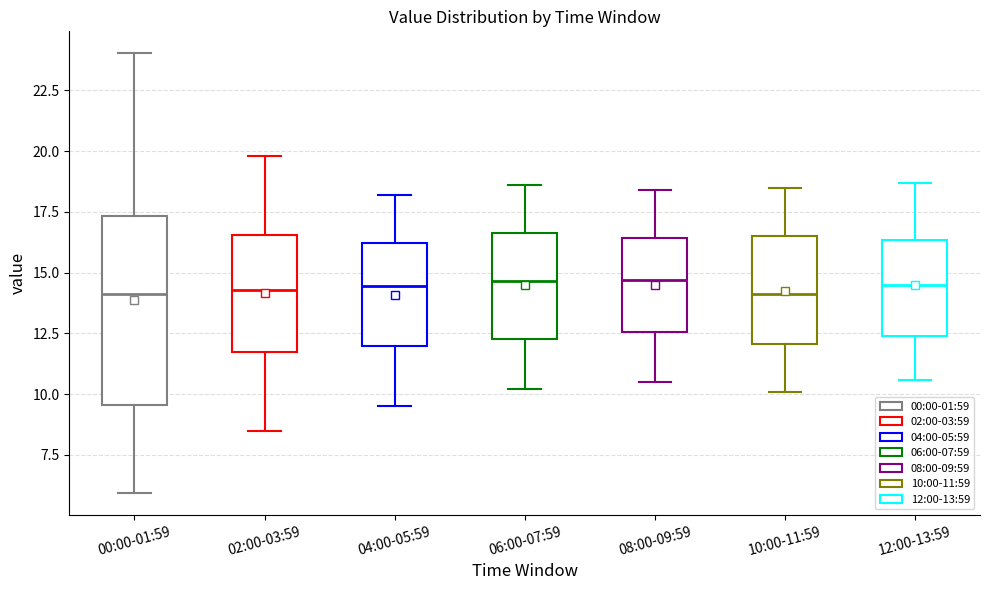

Reading left to right, transcribe this box plot: for each box, give where its median line is, the range the box spans, and where its two whiskers end, as read against the y-axis. The values are not printed on the chart, so give them approximately, as read against the axis.

00:00-01:59: median 14.0, box 9.5 to 17.5, whiskers 6.0 to 24.0
02:00-03:59: median 14.5, box 11.5 to 16.5, whiskers 8.5 to 20.0
04:00-05:59: median 14.5, box 12.0 to 16.0, whiskers 9.5 to 18.0
06:00-07:59: median 14.5, box 12.5 to 16.5, whiskers 10.0 to 18.5
08:00-09:59: median 14.5, box 12.5 to 16.5, whiskers 10.5 to 18.5
10:00-11:59: median 14.0, box 12.0 to 16.5, whiskers 10.0 to 18.5
12:00-13:59: median 14.5, box 12.5 to 16.5, whiskers 10.5 to 18.5